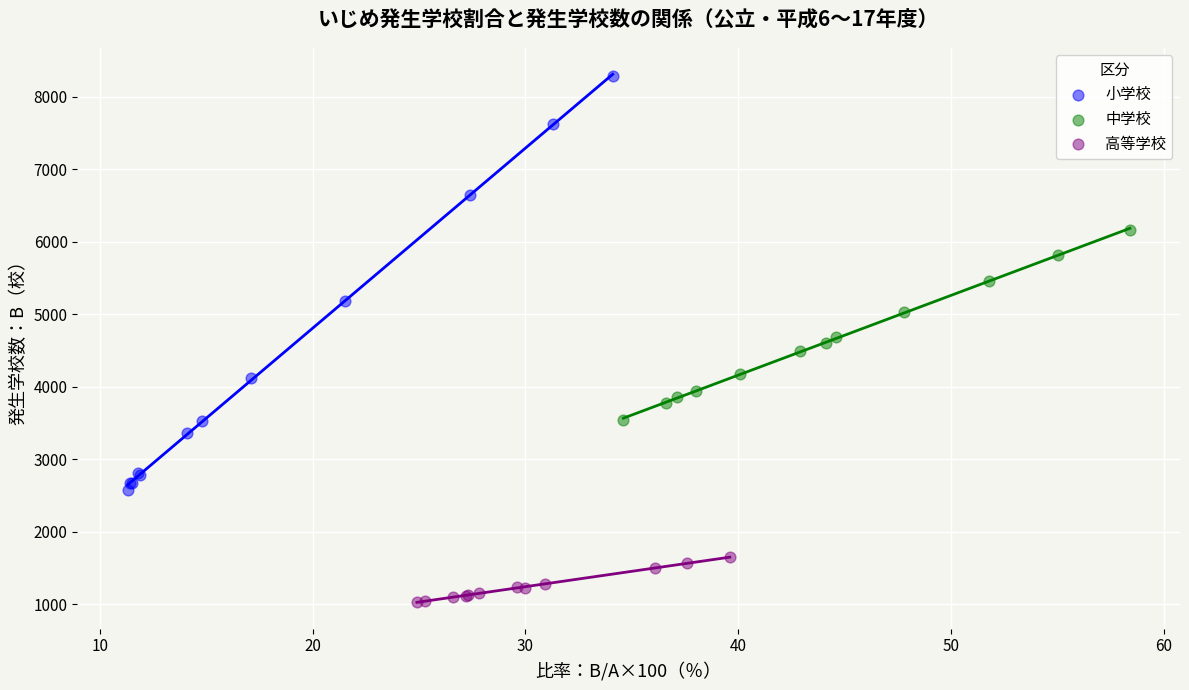

Which series reaches the minimum Y coordinate?

高等学校